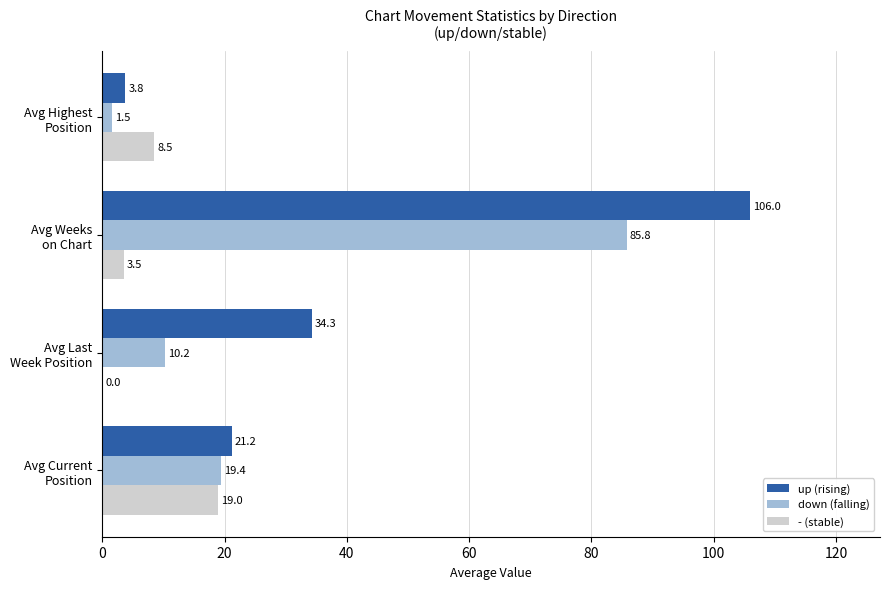

Which series has the largest total across all categories?

up (rising)